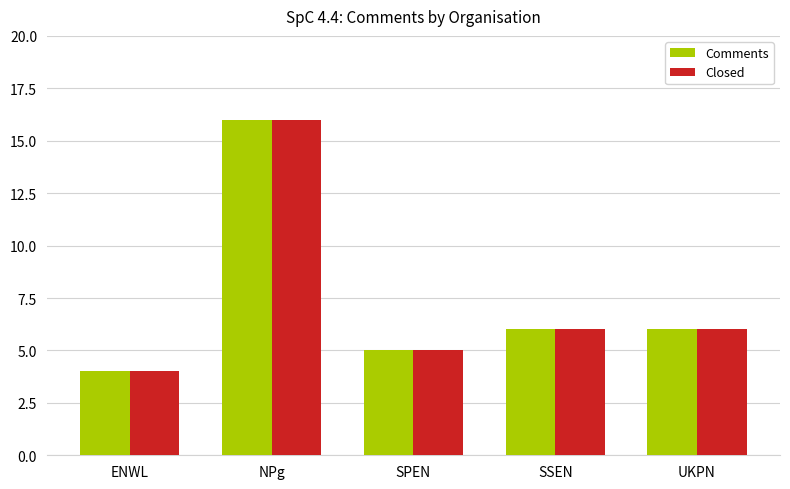

Is it true that Comments equals 8 at SSEN?

False